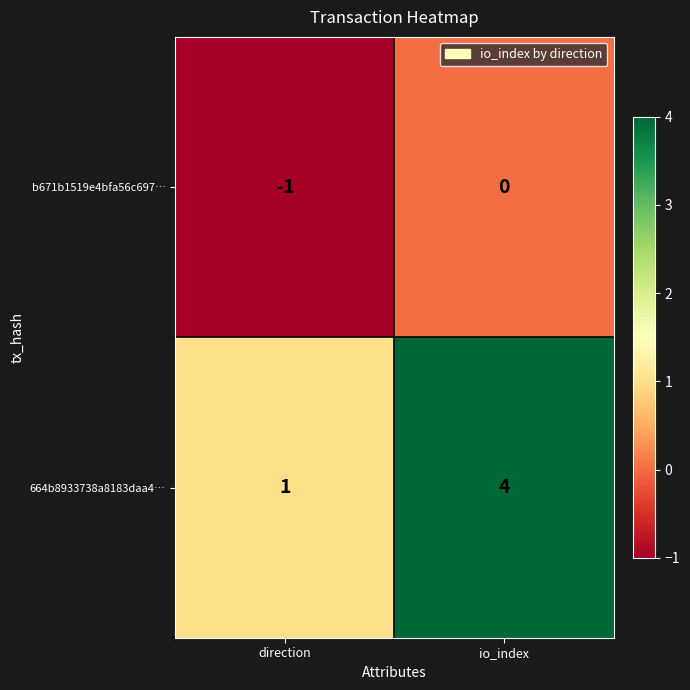

What is the sum of the 664b8933738a8183daa4… values at io_index and direction?

5